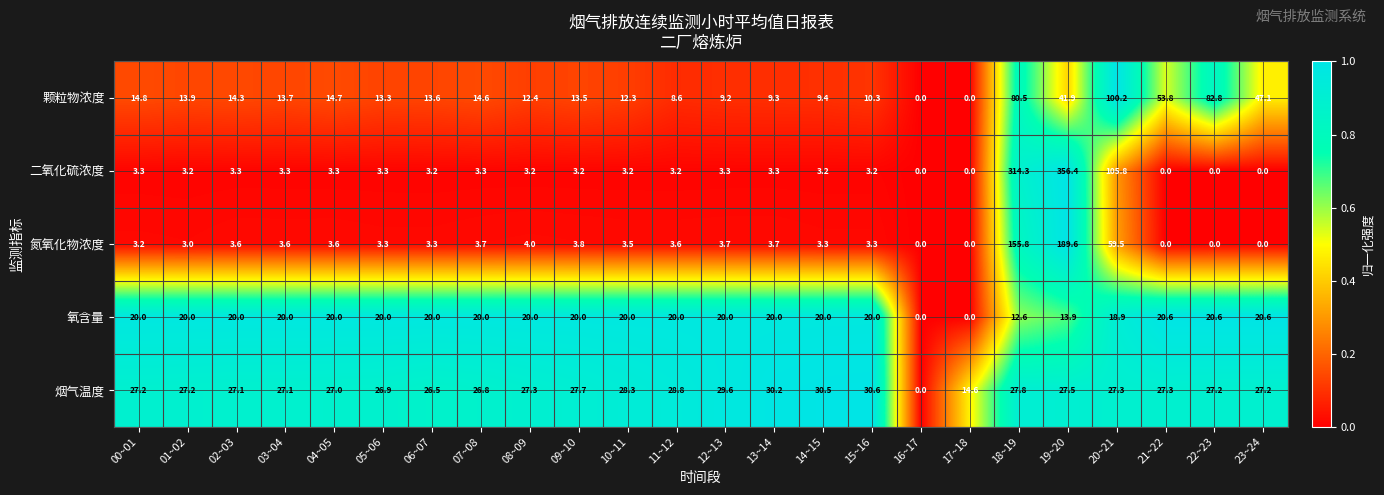

Rank the series by their maximum value, from lowest to highest.

氧含量, 烟气温度, 颗粒物浓度, 氮氧化物浓度, 二氧化硫浓度